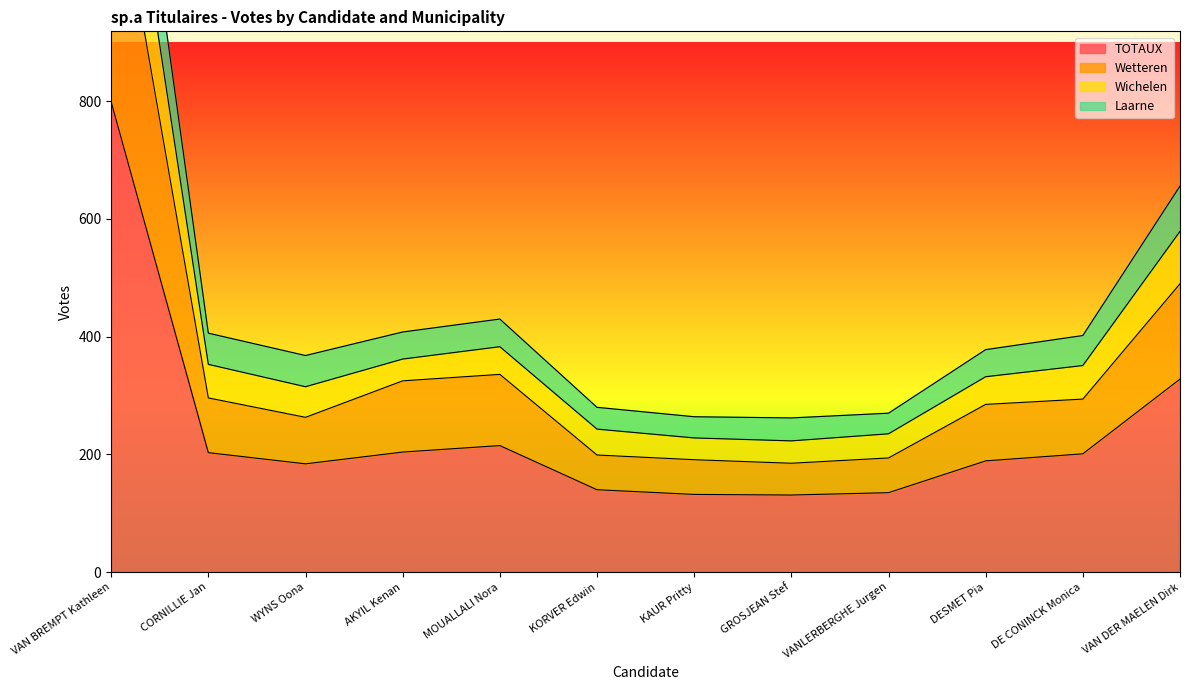

Is it true that TOTAUX equals 70 at KORVER Edwin?

False